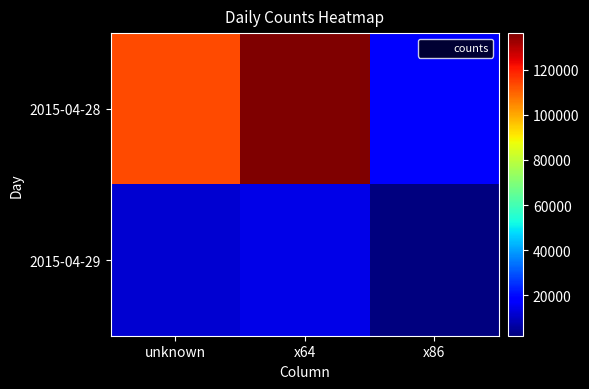

What is the greatest value displayed?

136203